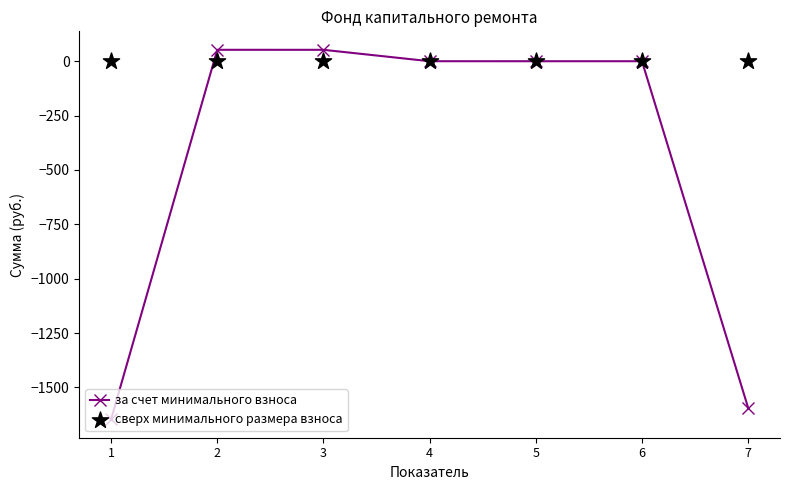

Which series has the largest total across all categories?

сверх минимального размера взноса